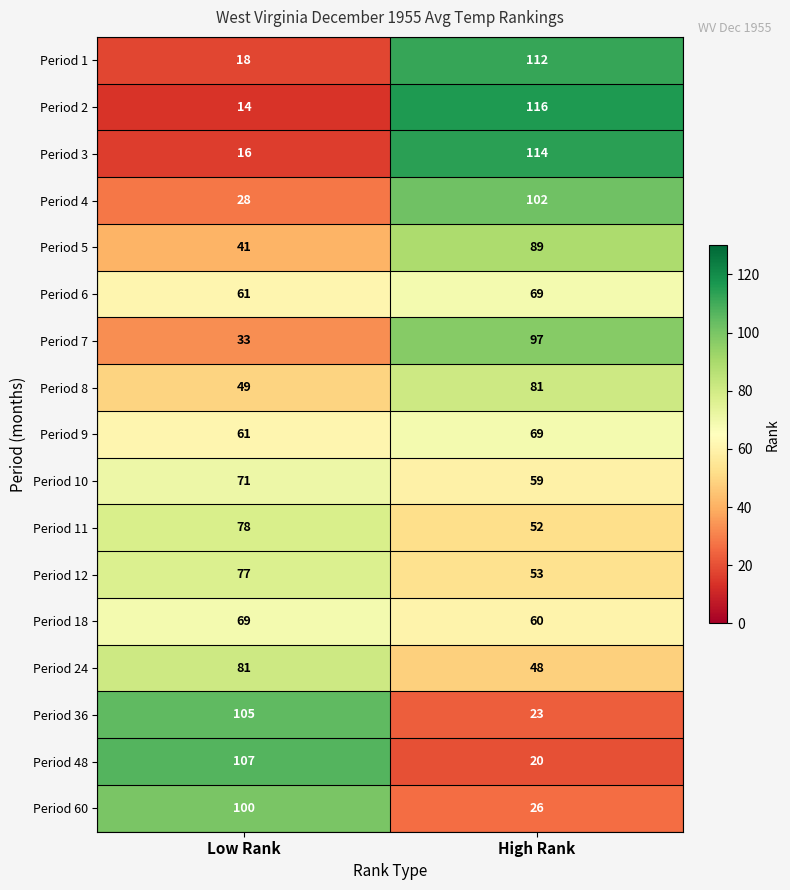

Is it true that Period 36 equals 34 at High Rank?

False